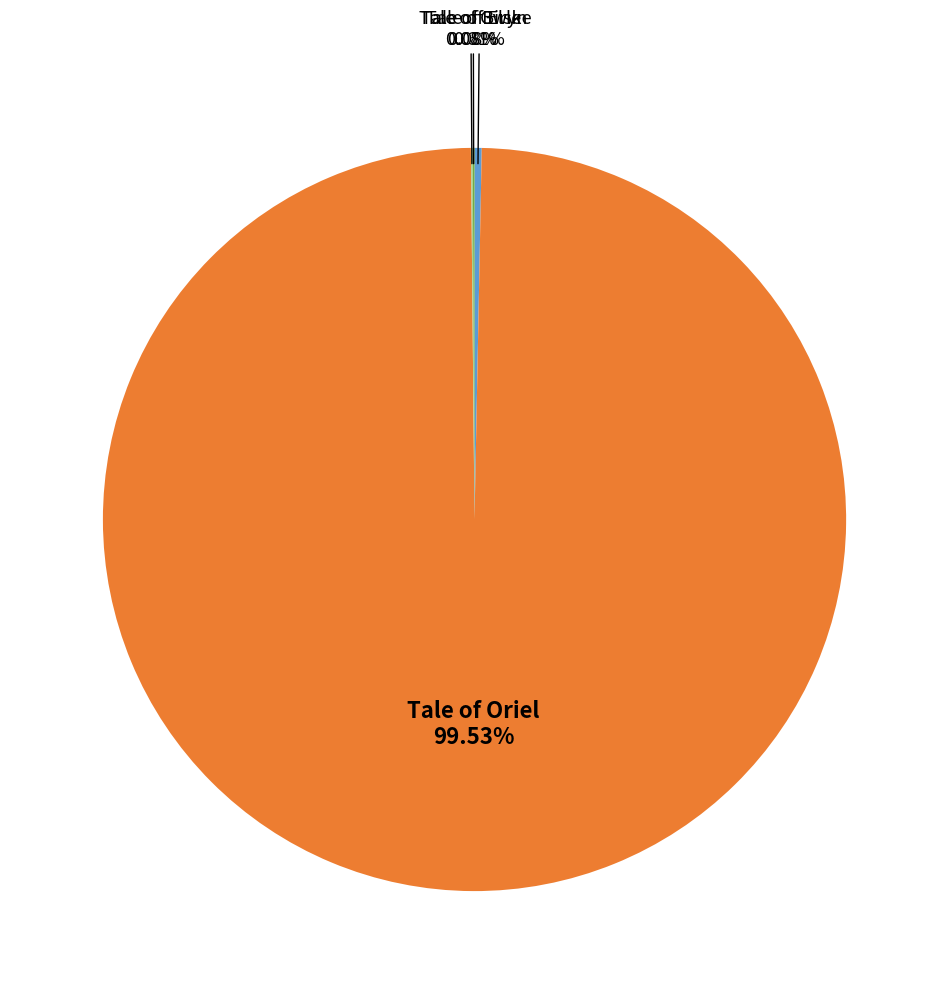

Is there any slice that represents more than half of the pie?

Yes